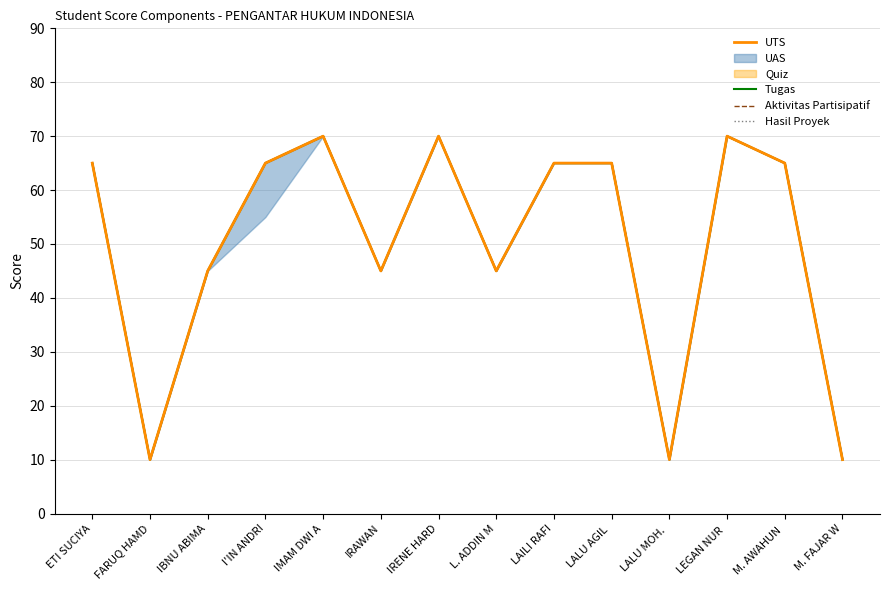

Does the chart display data point markers on the line(s)?

No